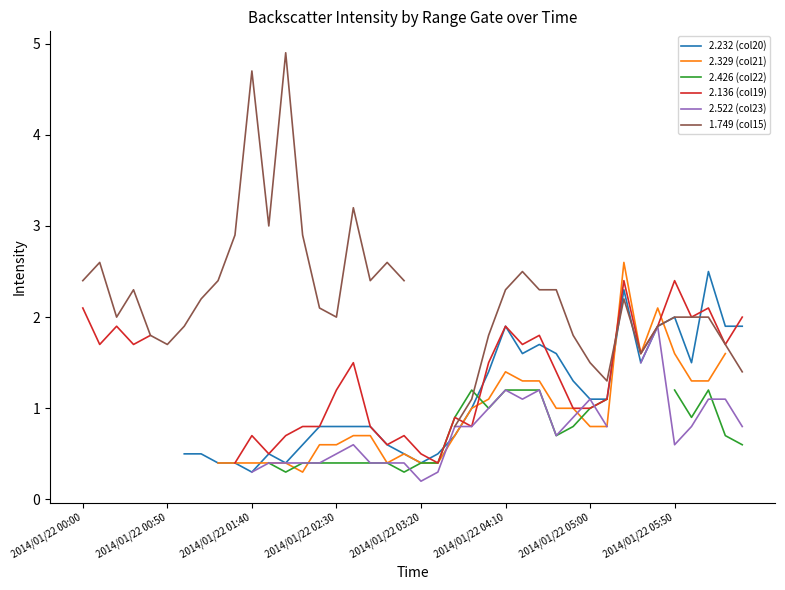

What position from the left is 2014/01/22 04:10?

26